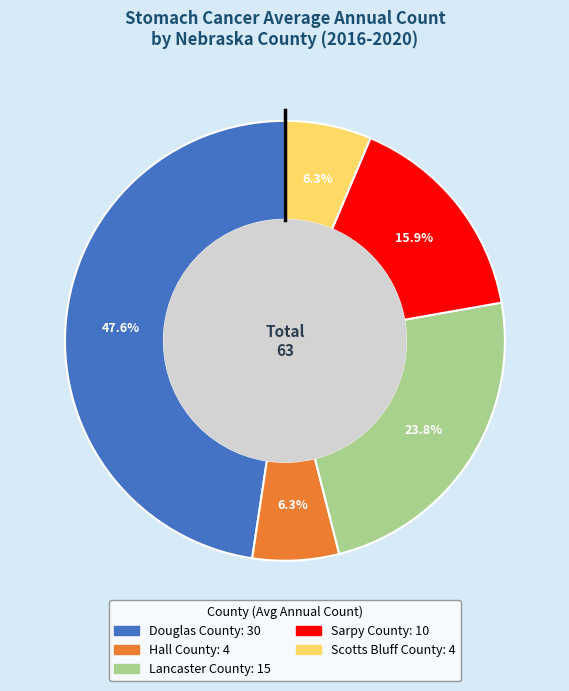

How many slices are in this pie chart?

5